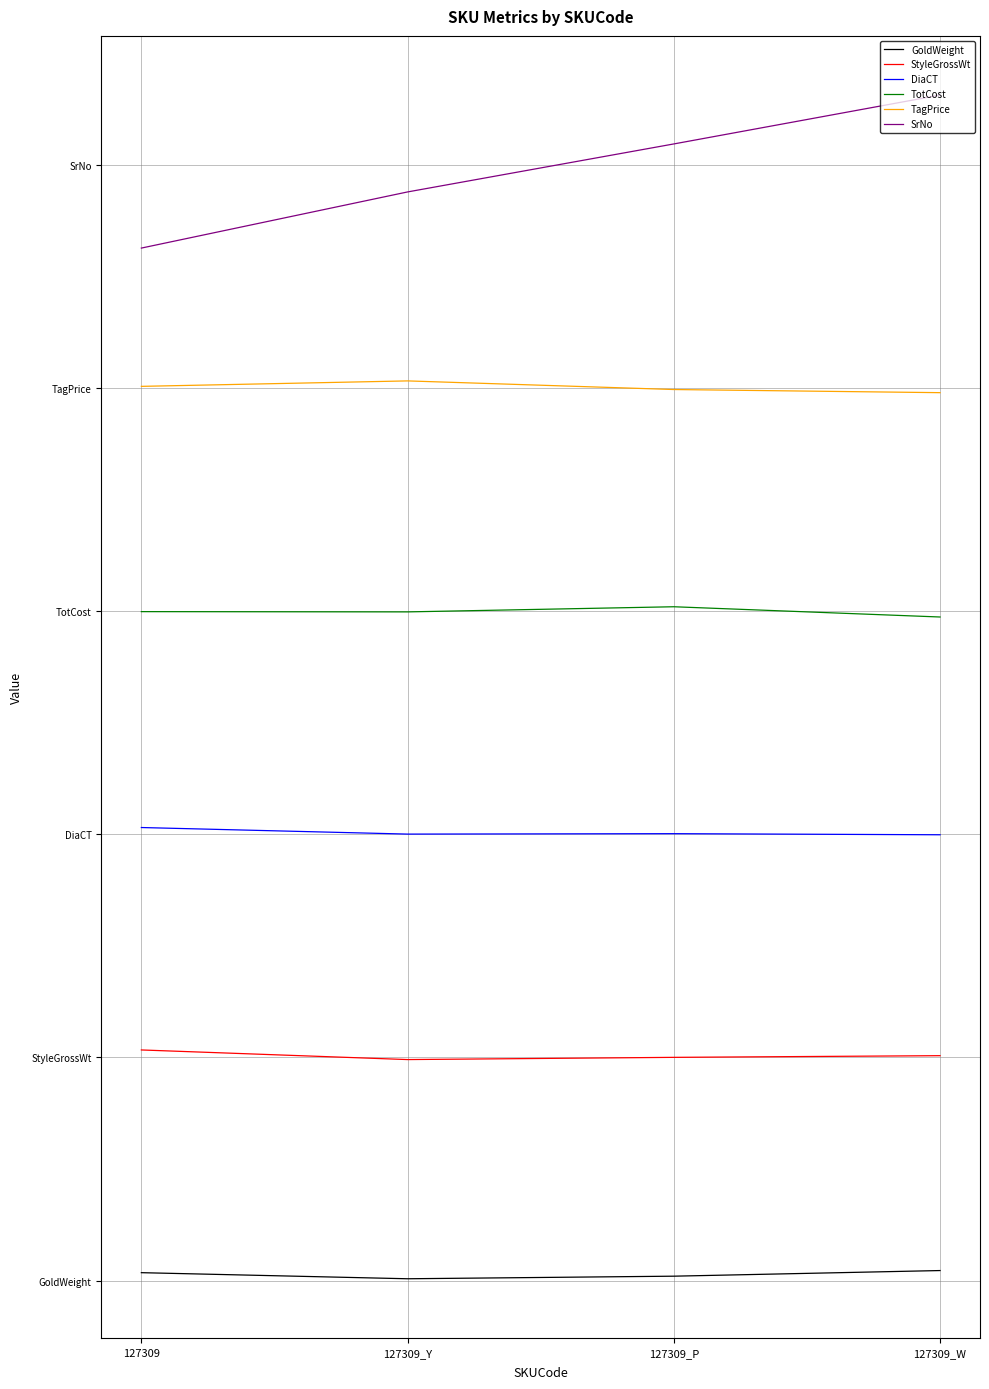

At which label is GoldWeight closest to 0?

127309_Y